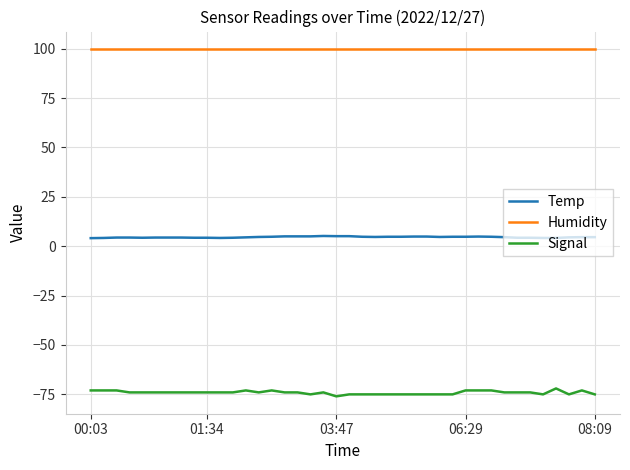

List the series in order of their peak value, highest first.

Humidity, Temp, Signal